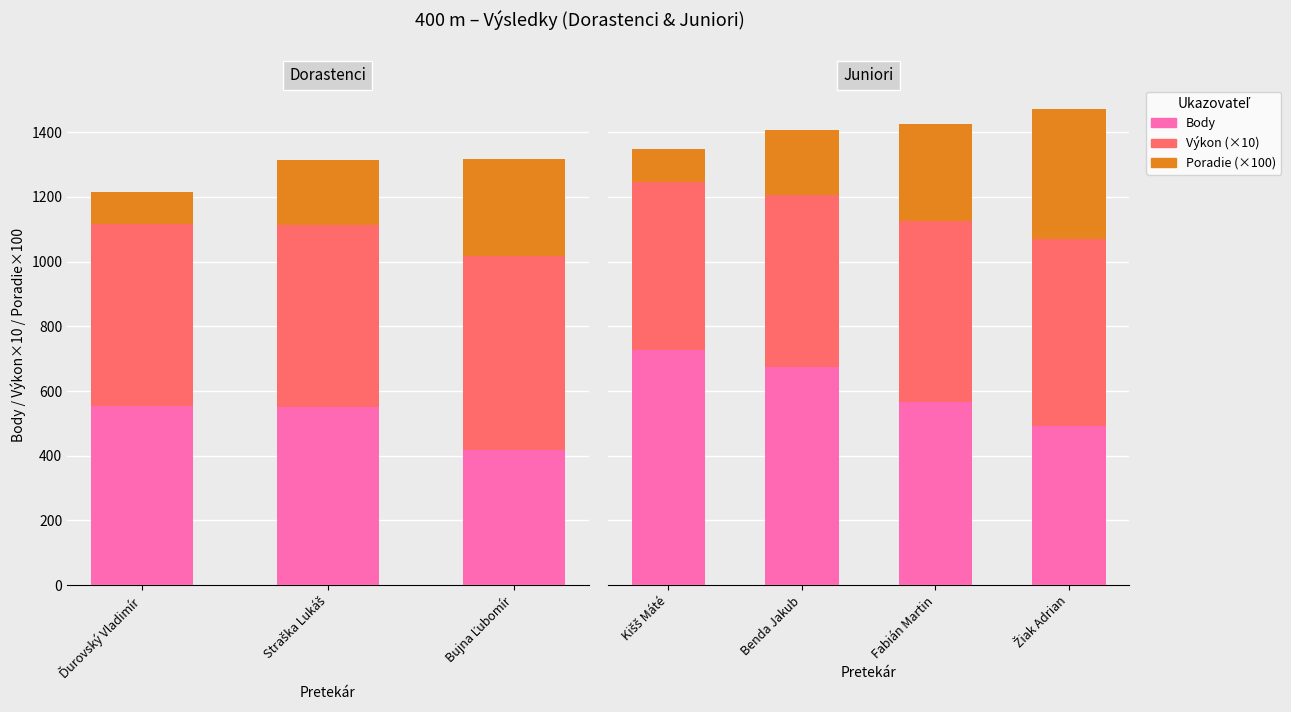

At which label does Body reach its minimum?

Žiak Adrian